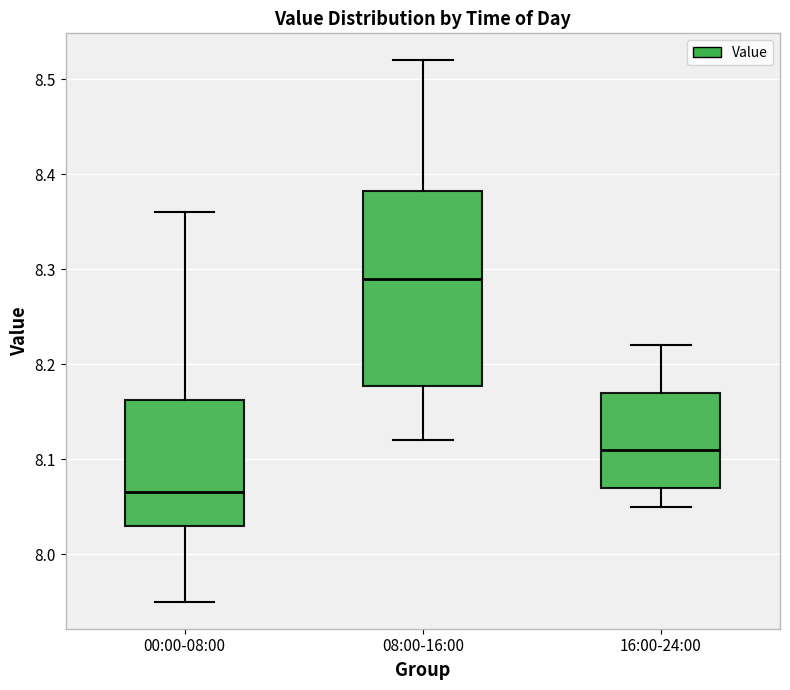

Which box has the highest median line?

08:00-16:00